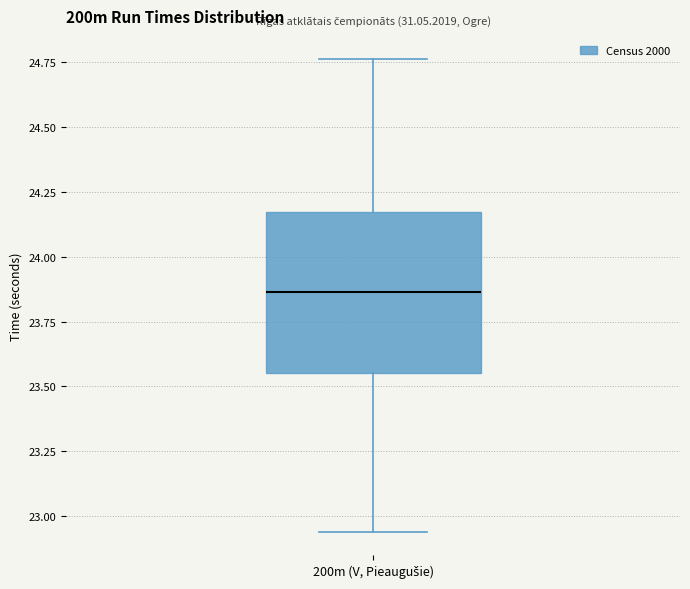

Transcribe this box plot: give where the median line is, the range the box spans, and where the two whiskers end, as read against the y-axis. The values are not printed on the chart, so give them approximately, as read against the axis.

median 23.85, box 23.55 to 24.15, whiskers 22.95 to 24.75